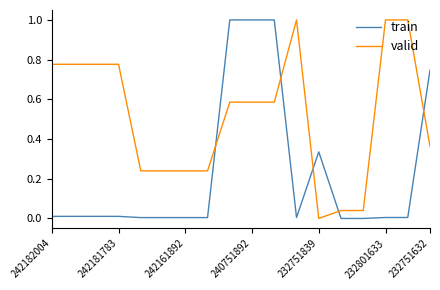

How many lines are shown in the chart?

2